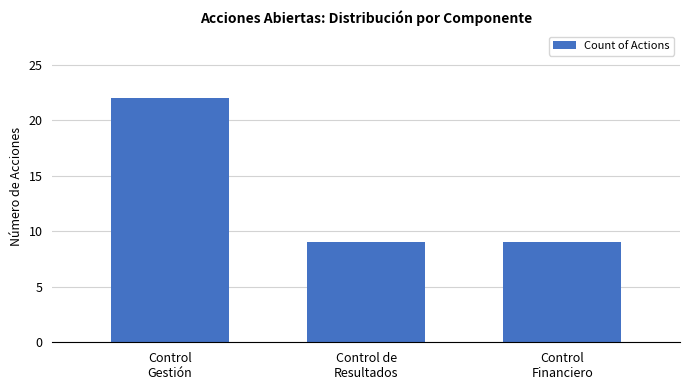

Reading left to right, transcribe all the data shown in this chart.

22	9	9